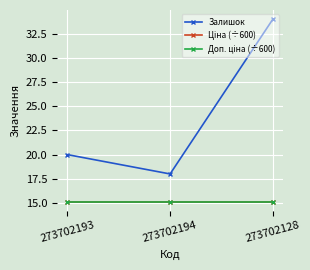

Which category has the lowest value across all series?

273702193